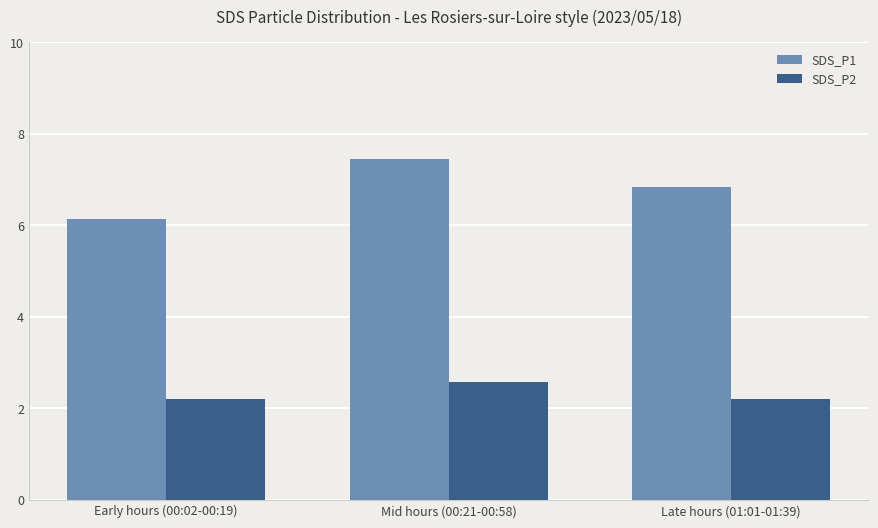

What is the approximate value of SDS_P2 at Early hours (00:02-00:19)?

2.2